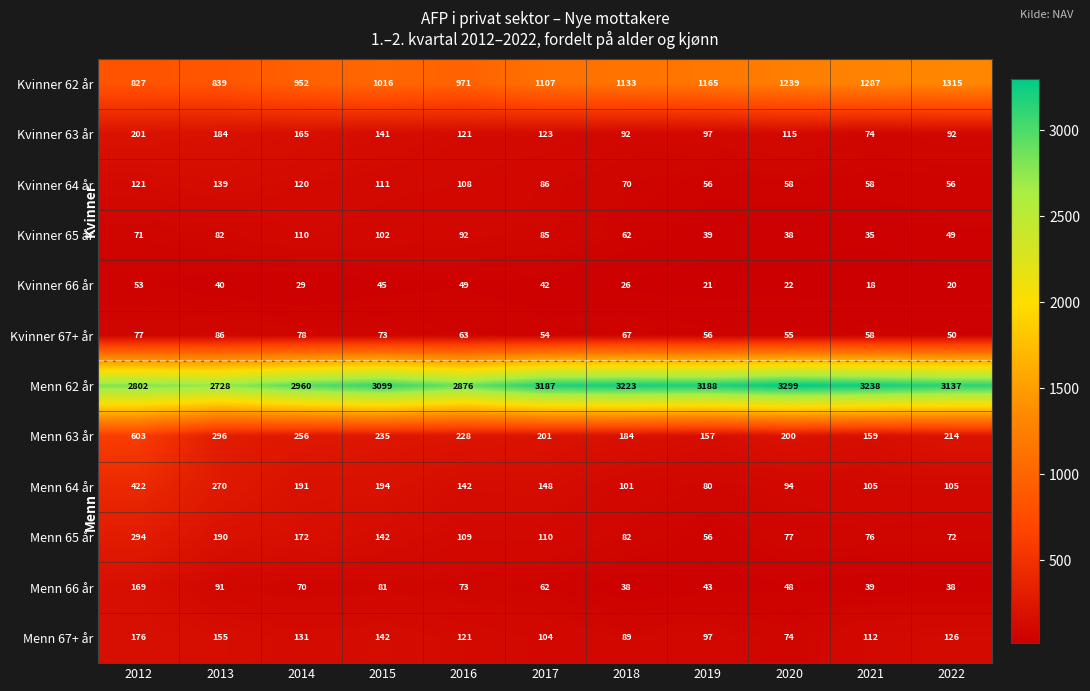

What is the total value across all series at 2021?

5259